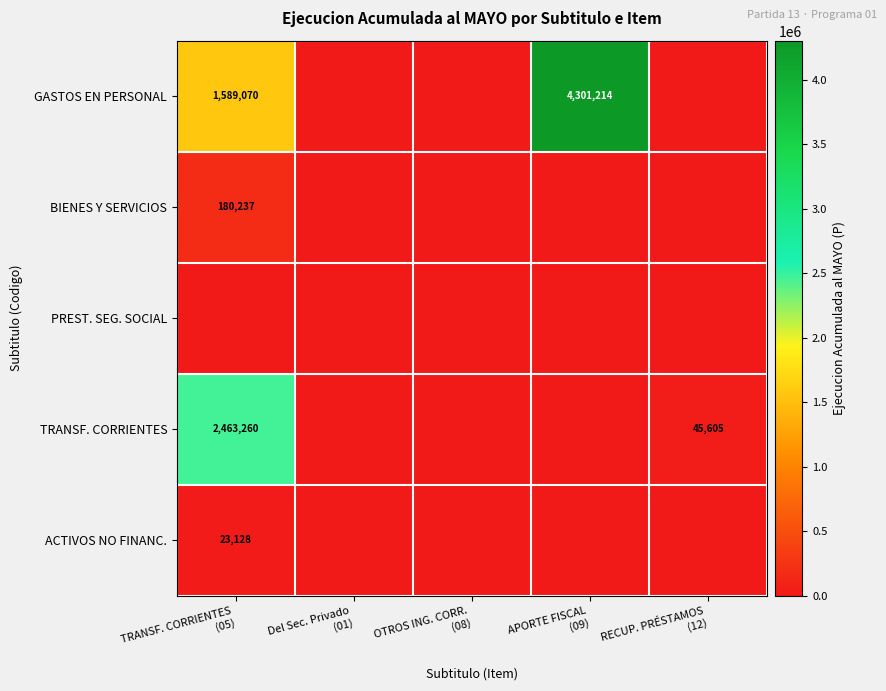

Read the GASTOS EN PERSONAL value at APORTE FISCAL (09), to the nearest 50.

4301200